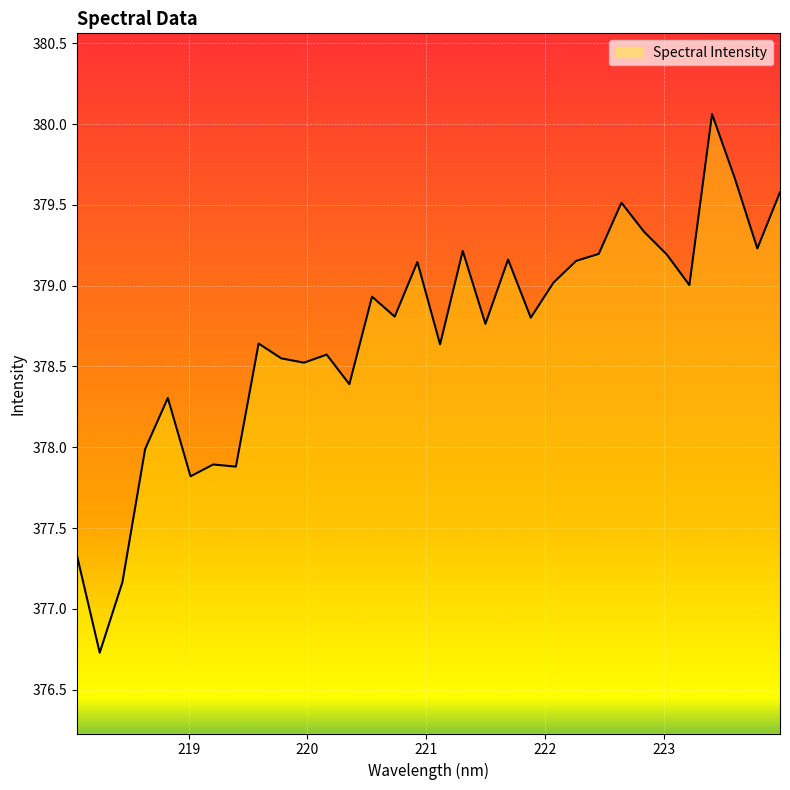

What is the smallest value displayed?

376.7